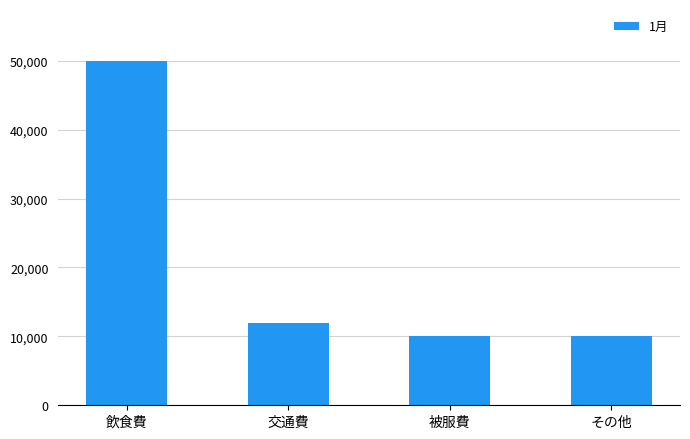

Which label corresponds to the largest value in the chart?

飲食費